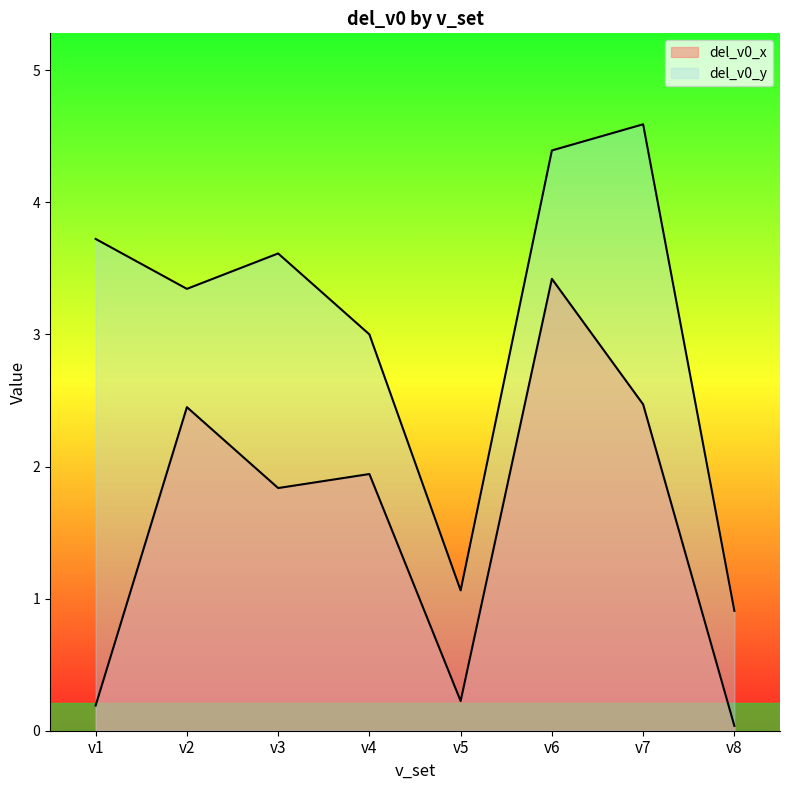

Rank the series by their maximum value, from lowest to highest.

del_v0_x, del_v0_y